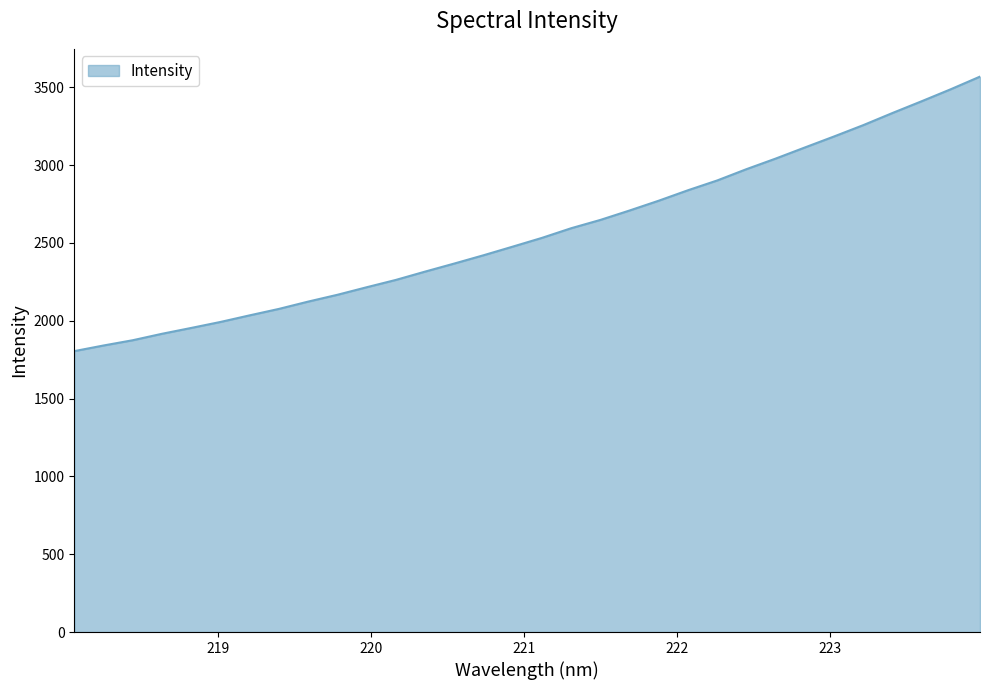

What is the smallest value displayed?

1805.1